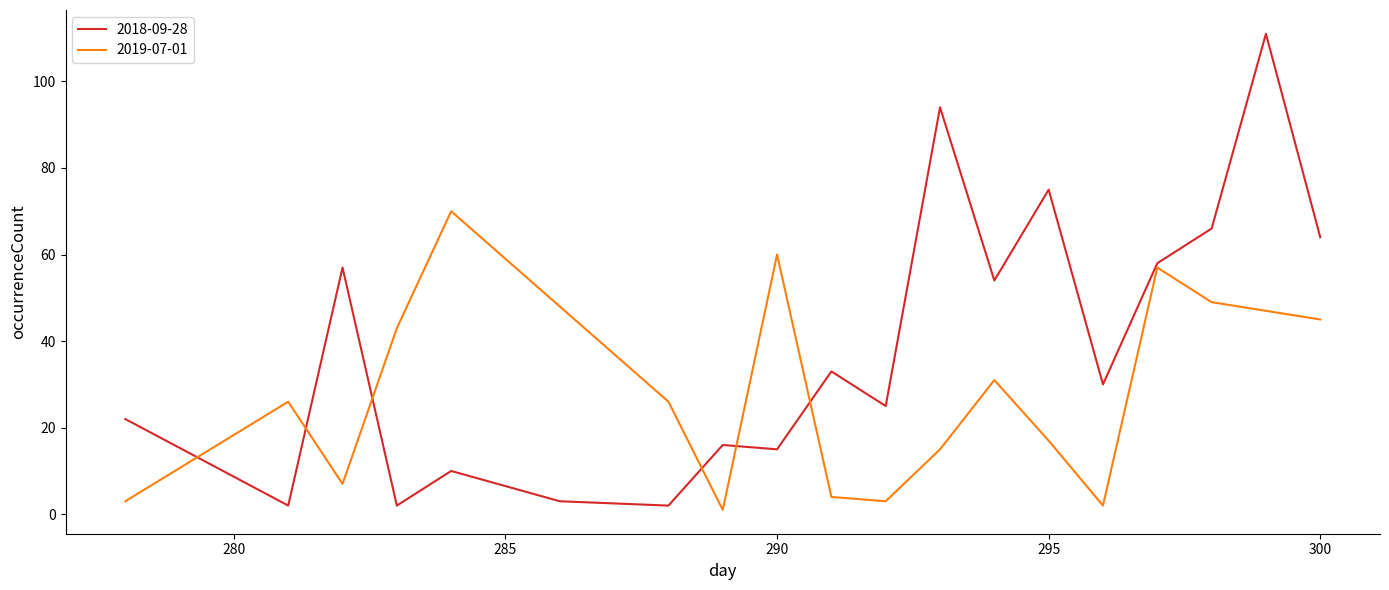

Which series has the widest spread of values?

2018-09-28